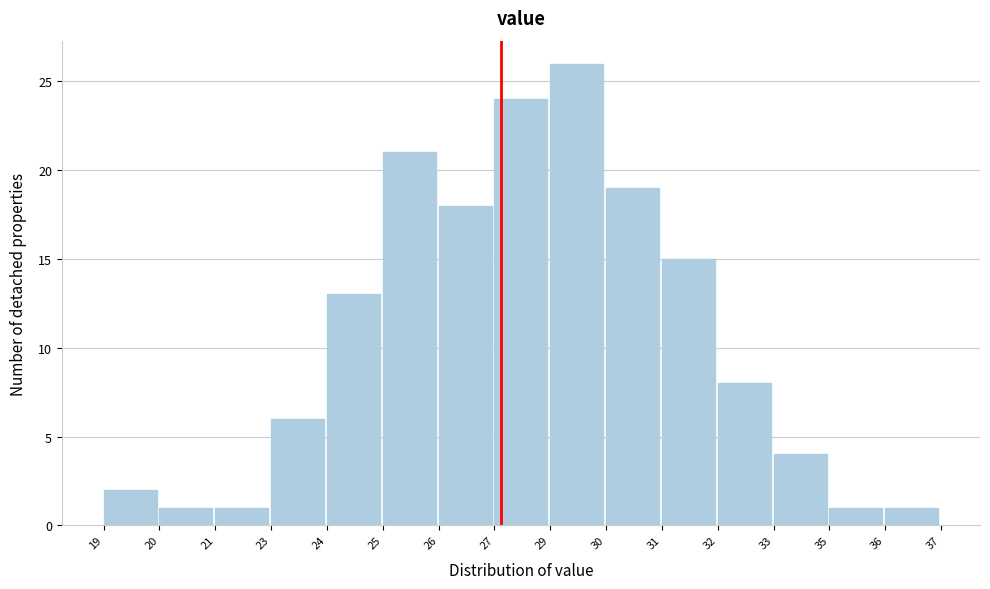

Reading left to right, what are all the values shown in this chart?

19=2	20=1	21=1	23=6	24=13	25=21	26=18	27=24	29=26	30=19	31=15	32=8	33=4	35=1	36=1